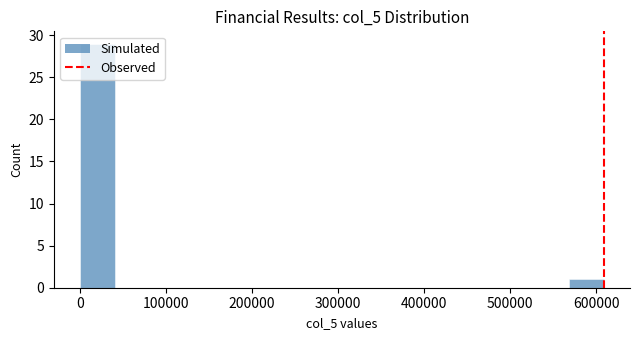

How tall is the bar that spans 570000 to 610000 on the x-axis? Neither the bar edges nor the heights are printed on the chart, so give them approximately, as read against the axes.

1